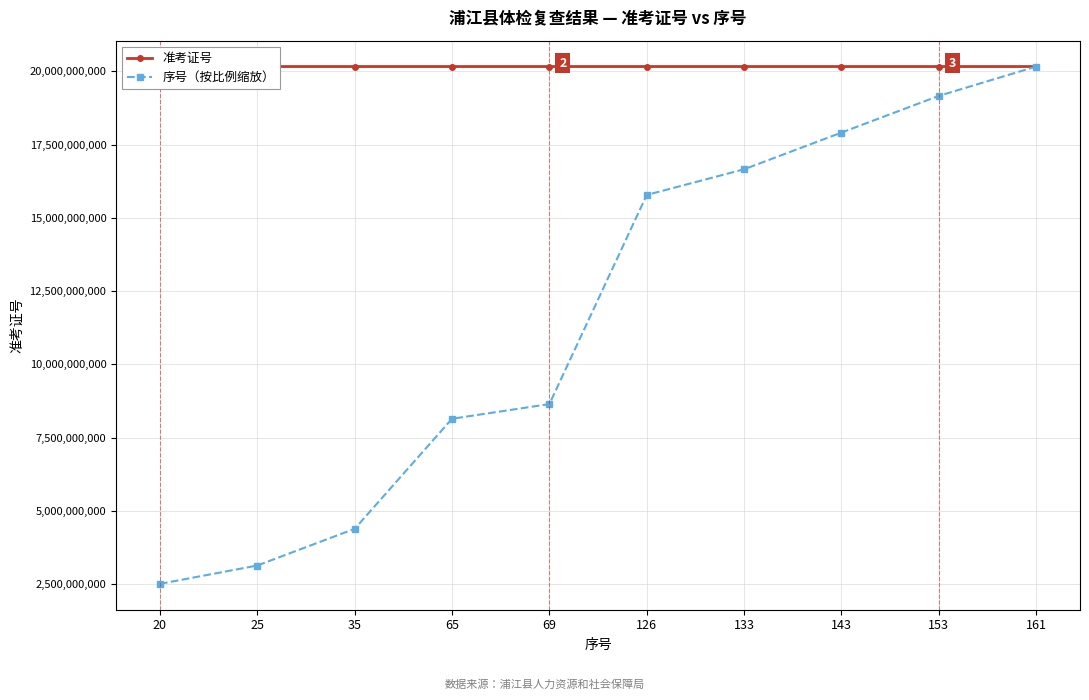

What are all the series names shown in the legend?

准考证号, 序号（按比例缩放）